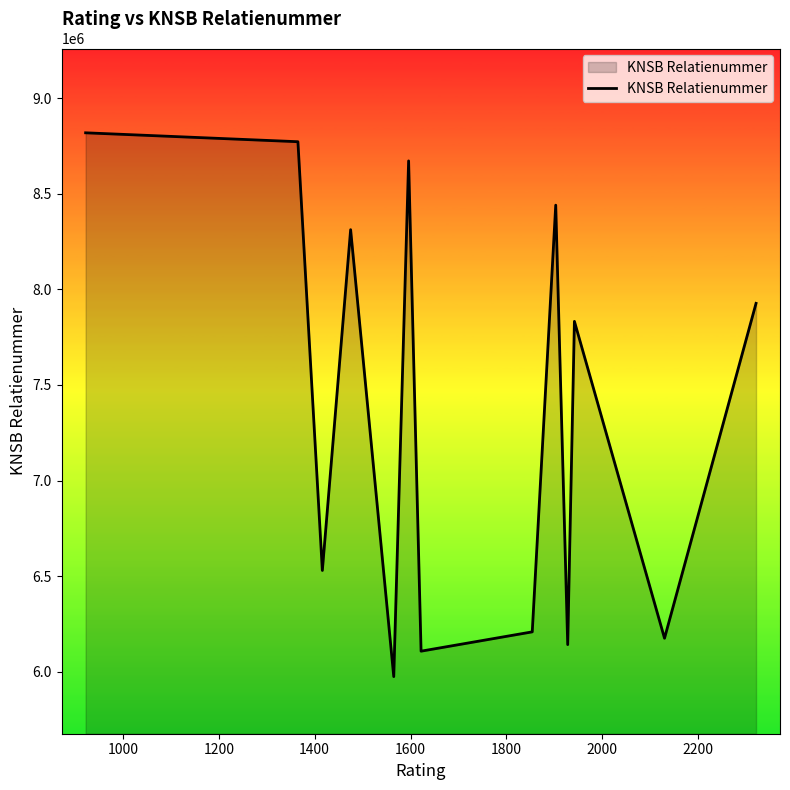

How many lines are shown in the chart?

1